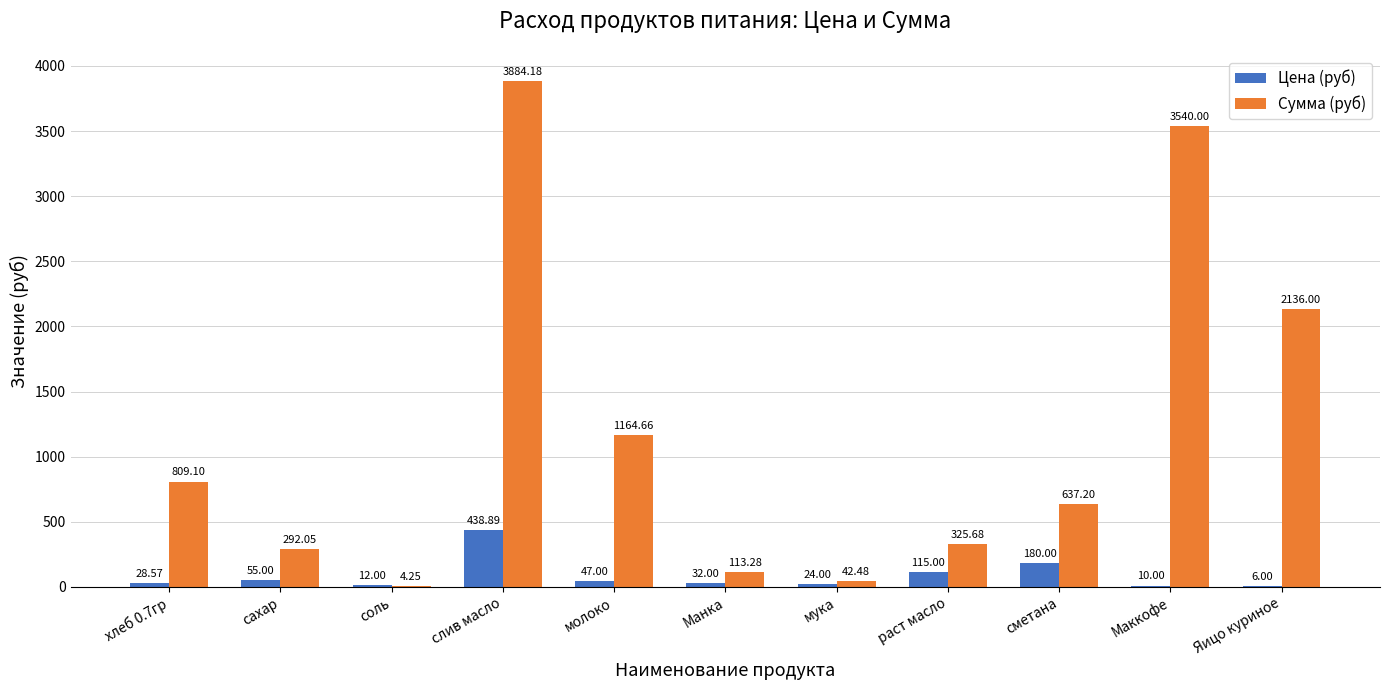

What are all the series names shown in the legend?

Цена (руб), Сумма (руб)